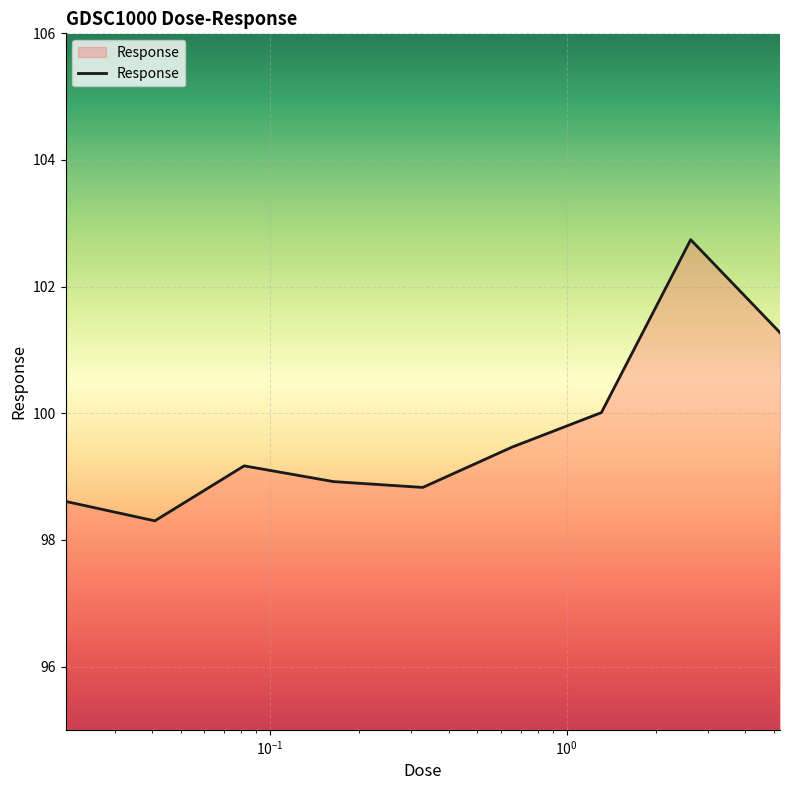

True or false: the data has more than 2 interior local peaks.

False